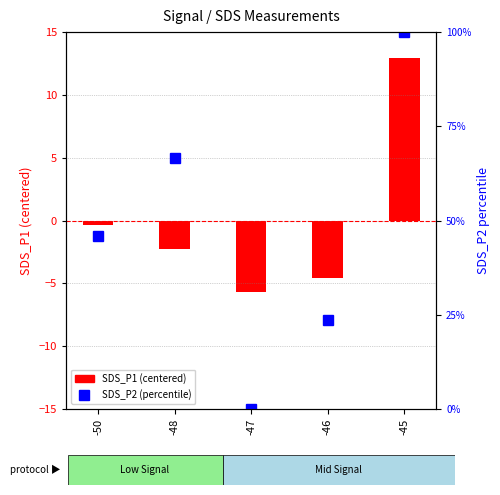

Which series has the largest range (max minus min)?

SDS_P2 (percentile)